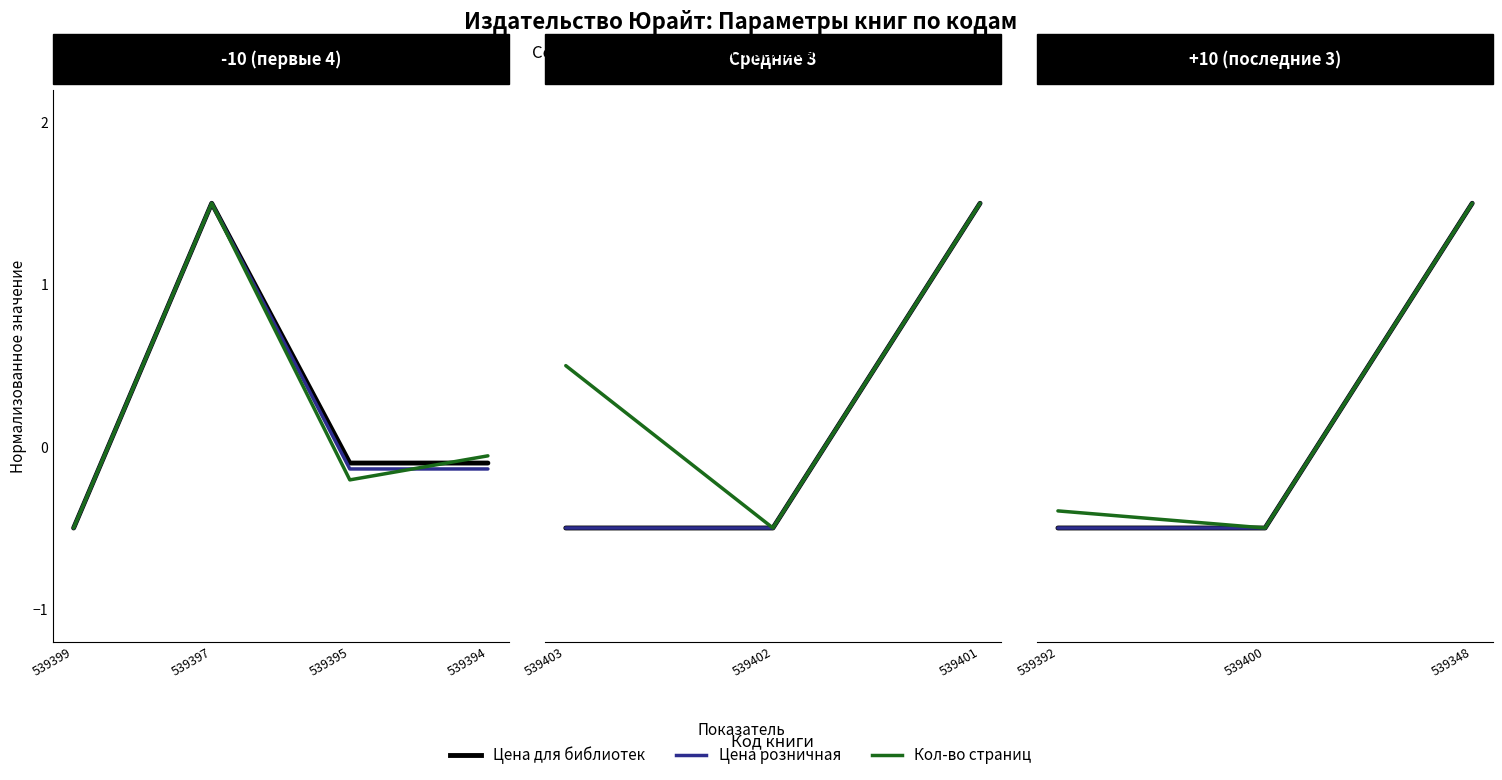

What is the value of the Кол-во страниц point at the 1st from the left?

-0.4